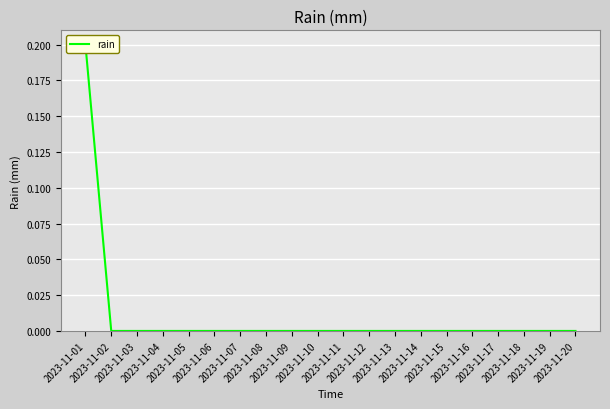

Where is the data nearest to the value 0?

2023-11-02